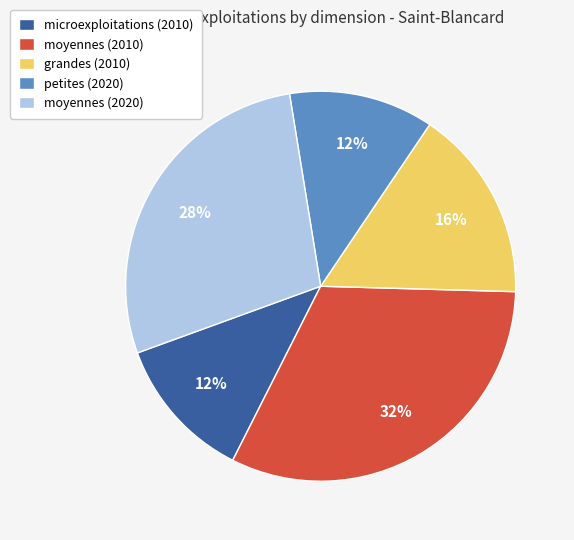

Which category has the biggest portion of the pie?

moyennes (2010)